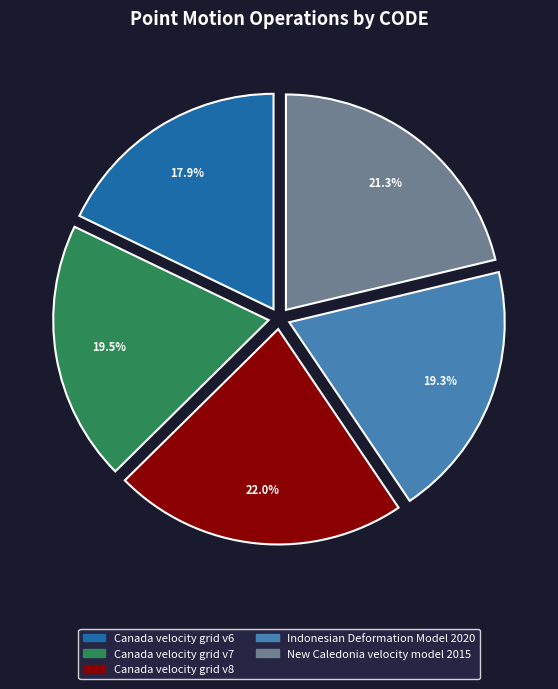

To the nearest percent, what is the combined percentage of Indonesian Deformation Model 2020 and Canada velocity grid v8?

41%